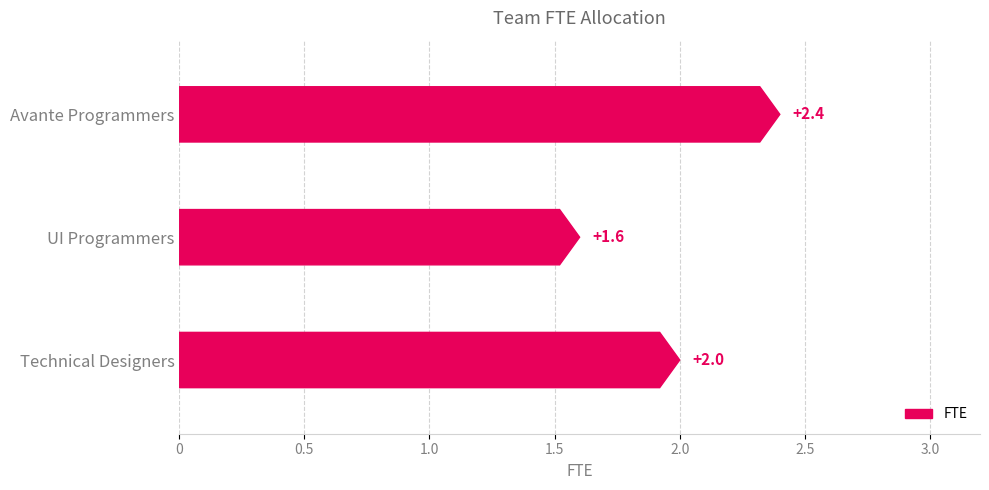

What is the approximate value at Avante Programmers?

2.4